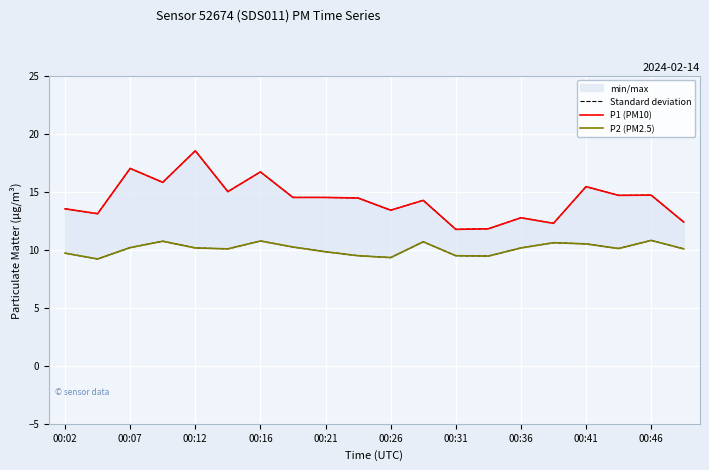

Is it true that Standard deviation equals 12.7 at 00:12?

False